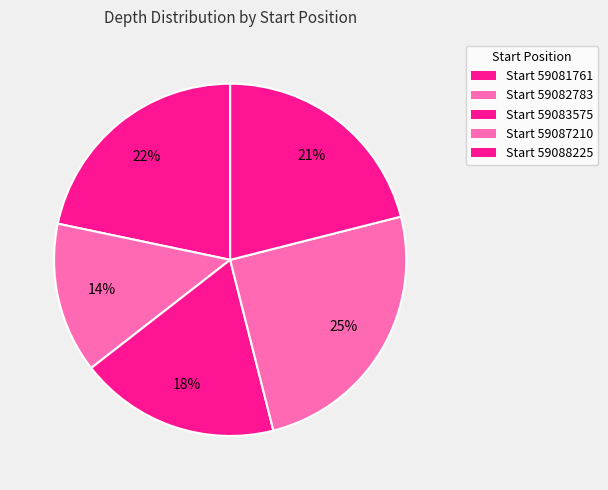

How many segments does this pie chart have?

5